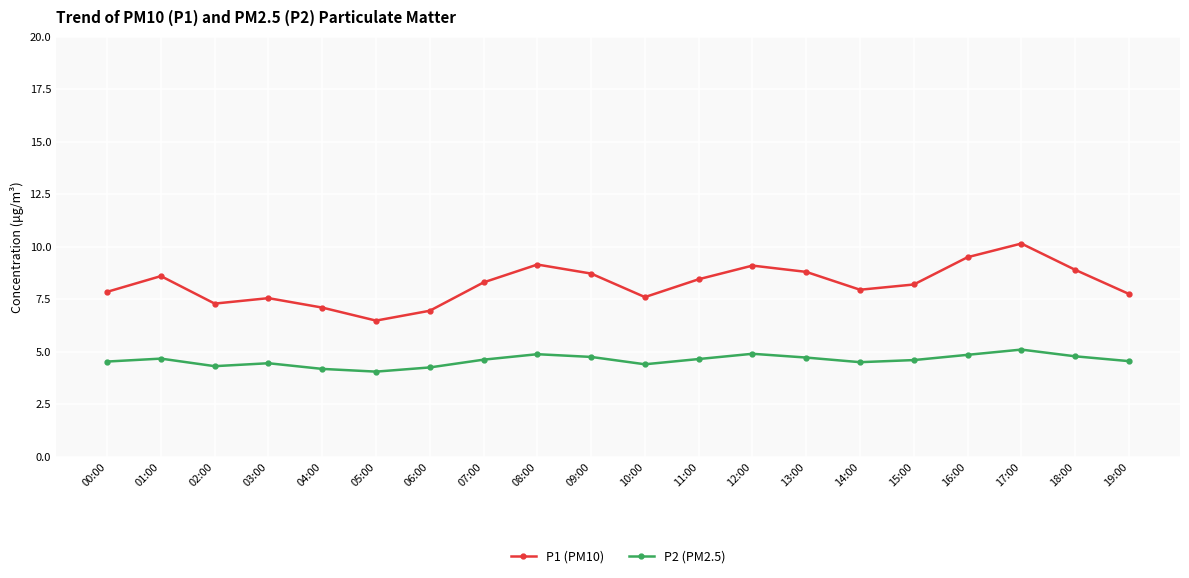

How many lines are shown in the chart?

2